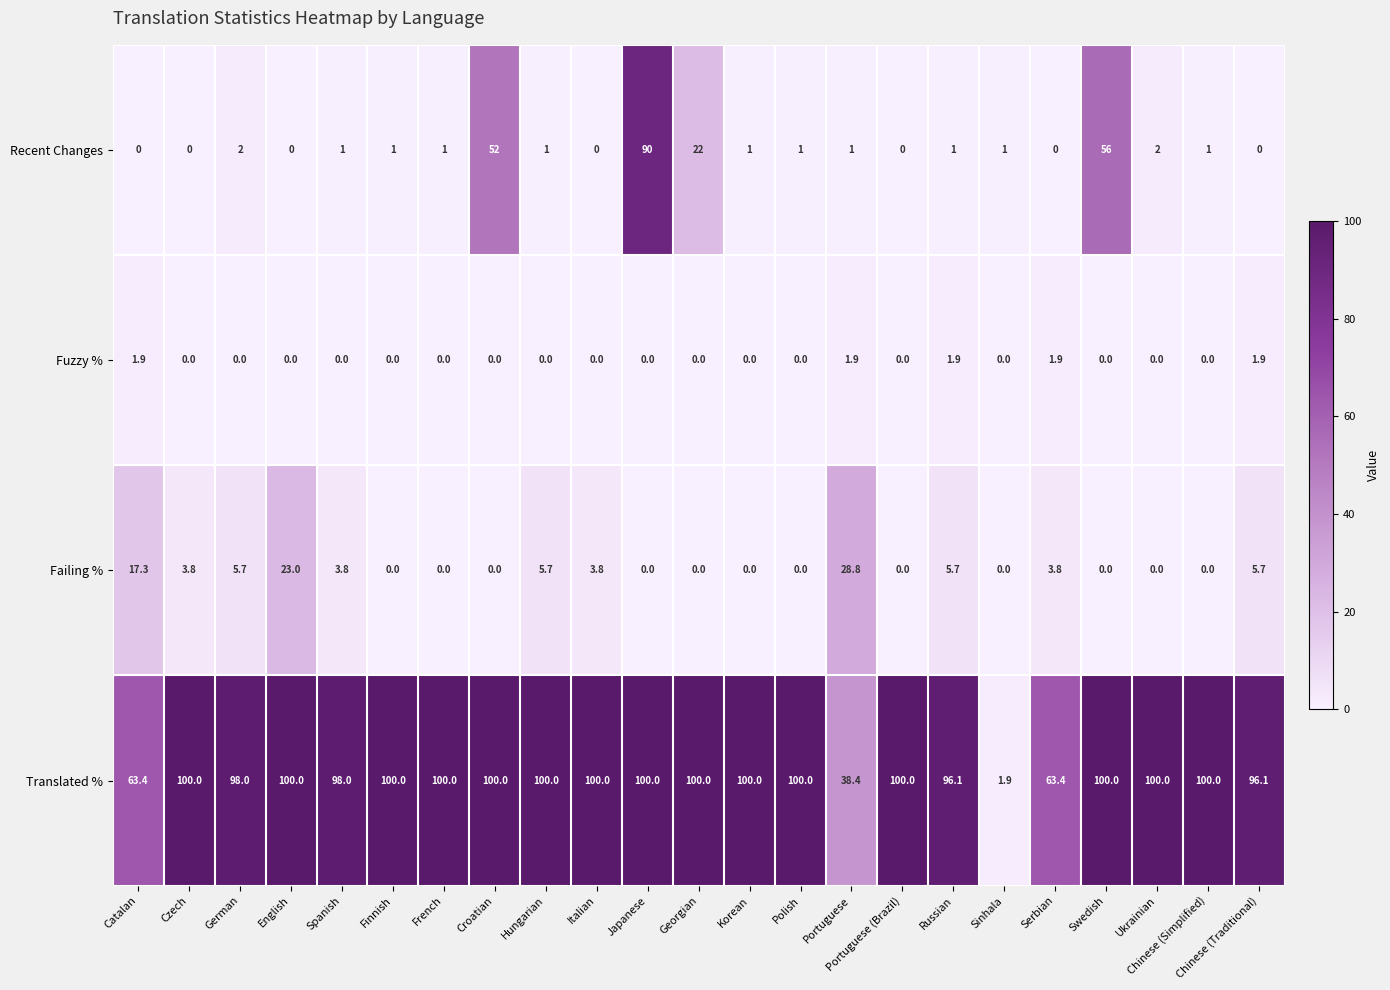

Rank the series at German from lowest to highest value.

Fuzzy %, Recent Changes, Failing %, Translated %